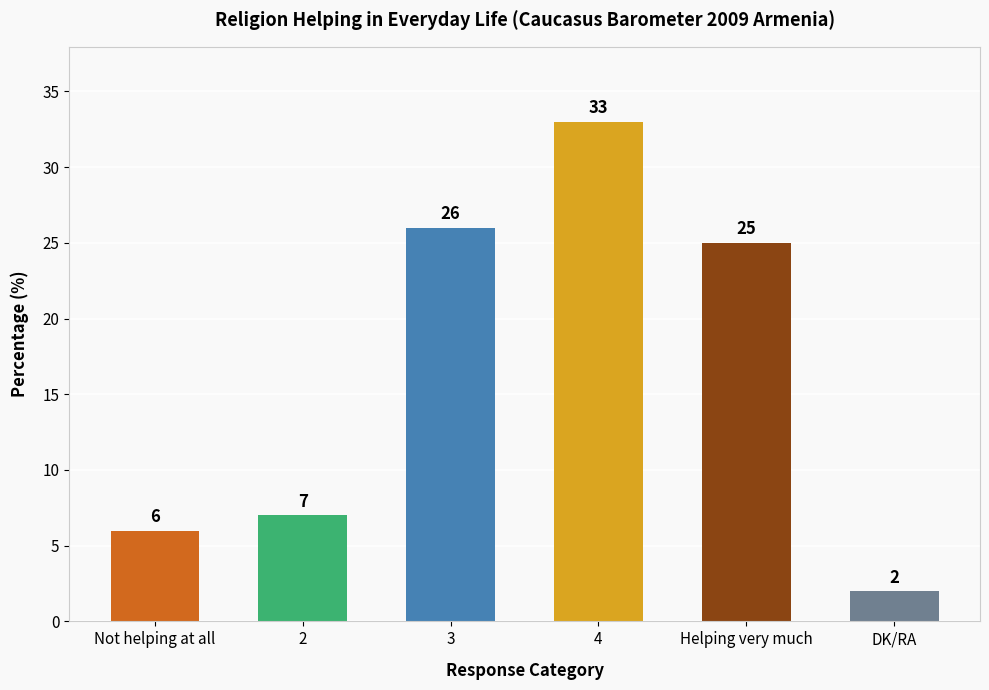

What is the label of the 4th bar from the right?

3